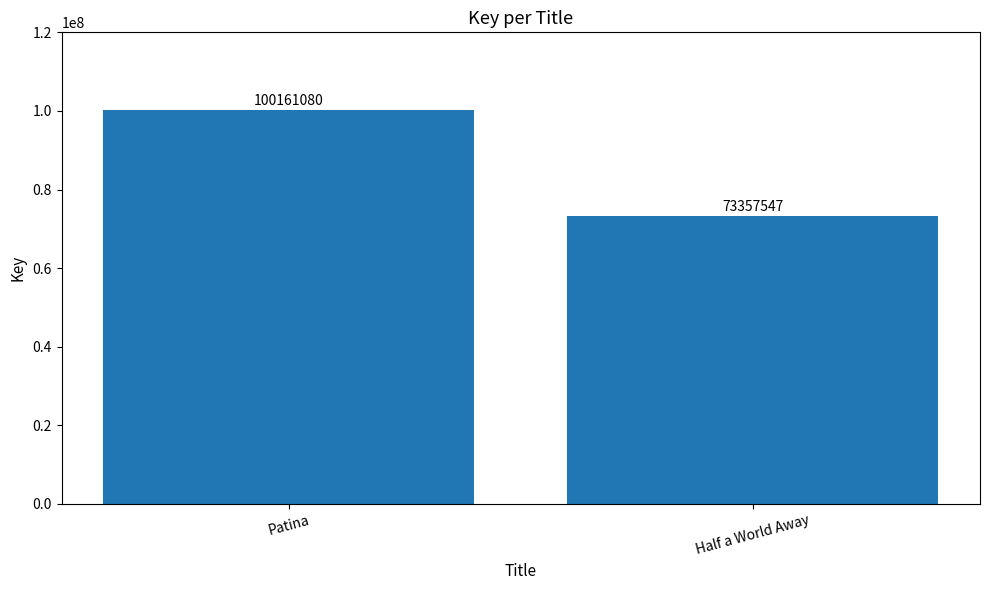

What is the label of the 1st bar from the left?

Patina